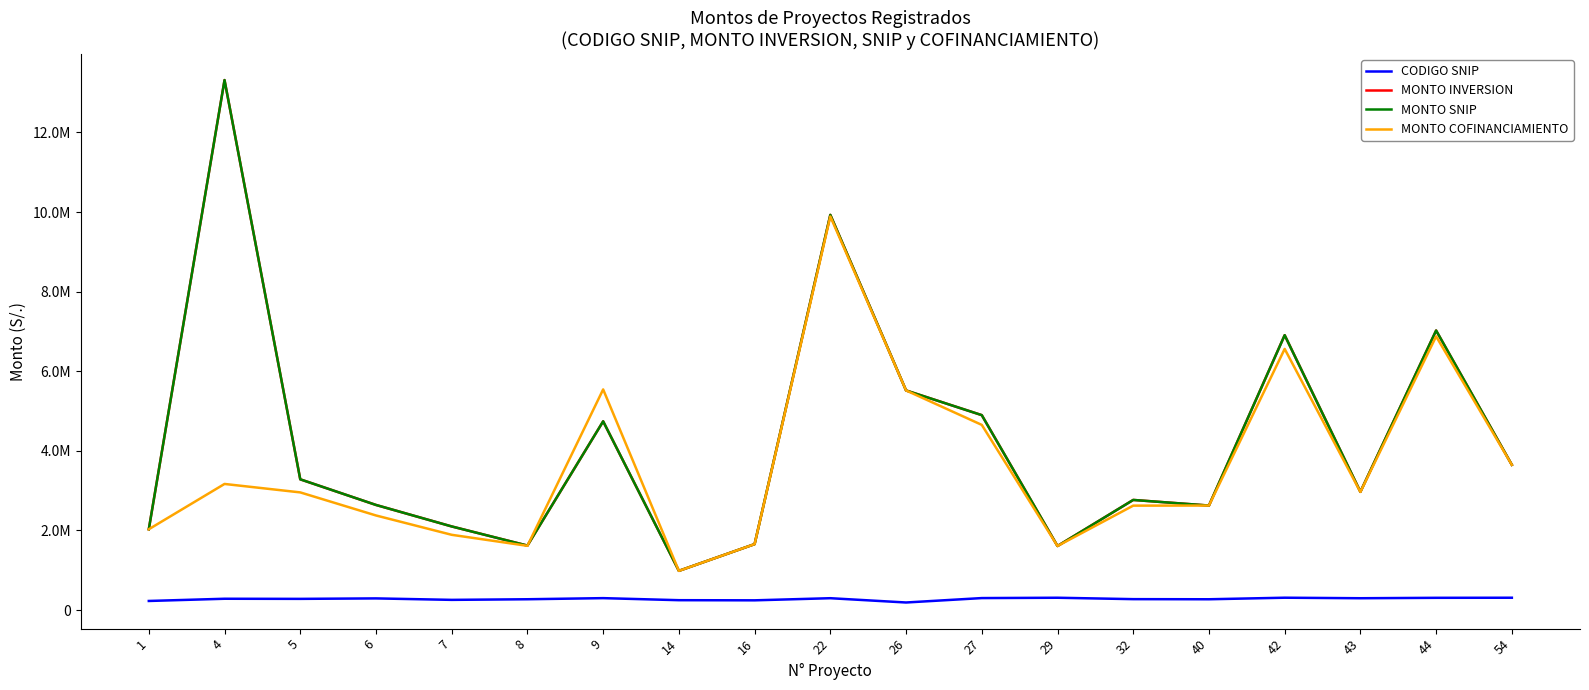

Which series has the widest spread of values?

MONTO INVERSION